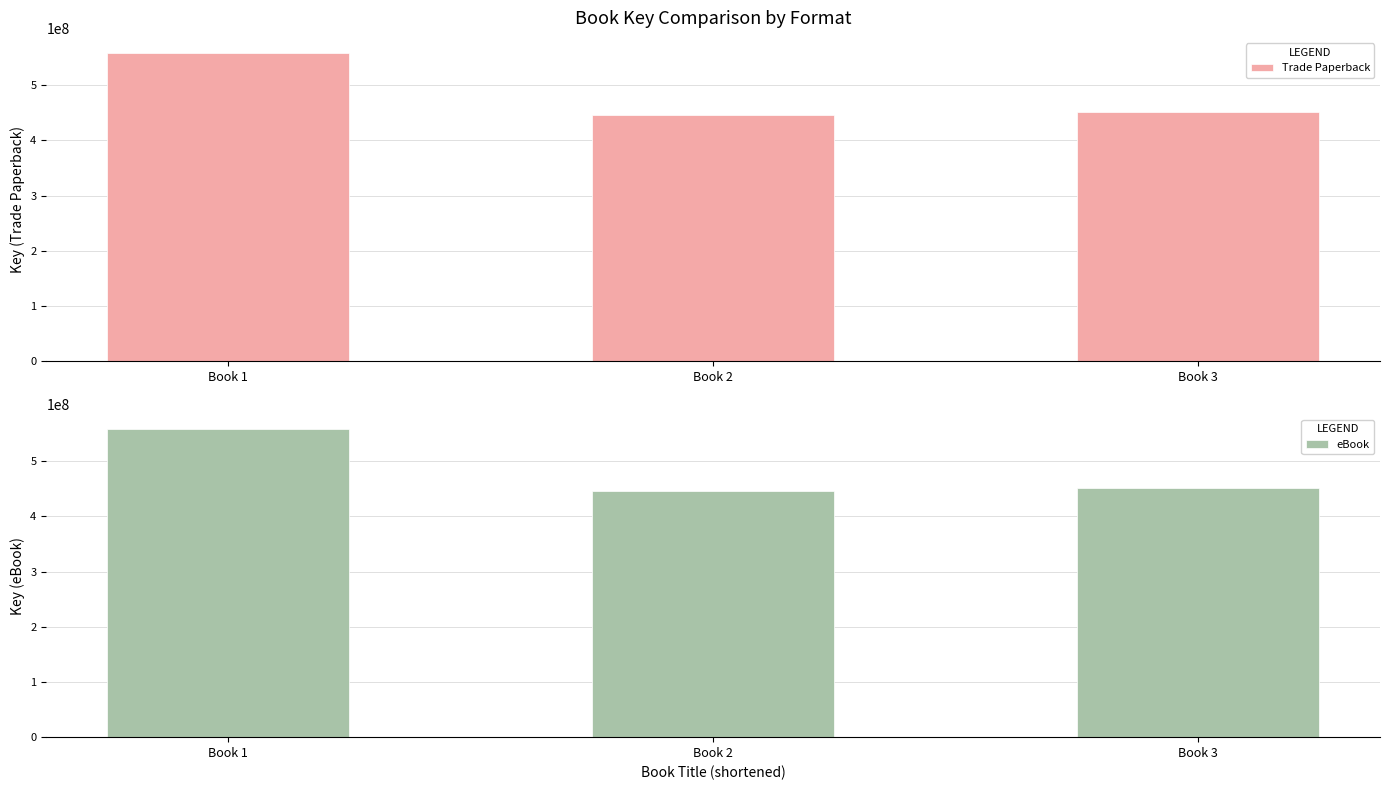

What is the difference between the maximum and minimum values in the eBook series?

111552824